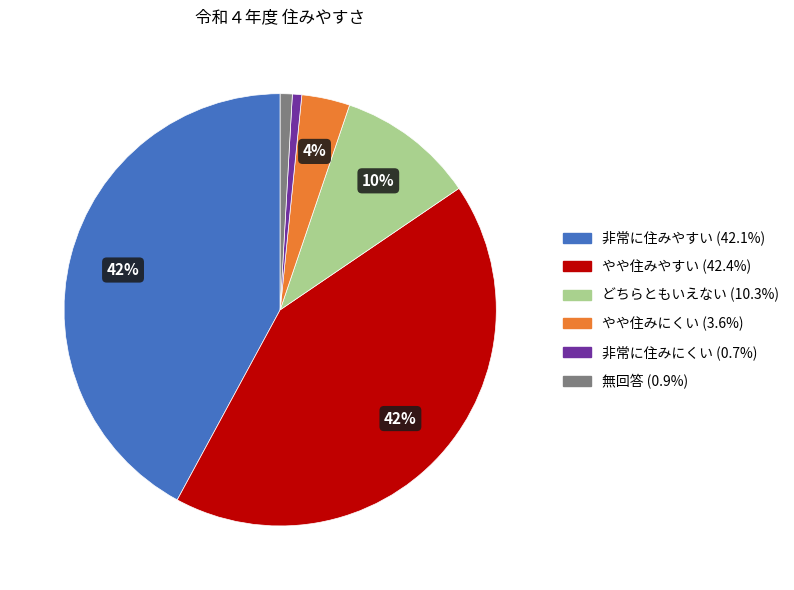

Combined, do どちらともいえない and 非常に住みやすい account for over 50%?

Yes